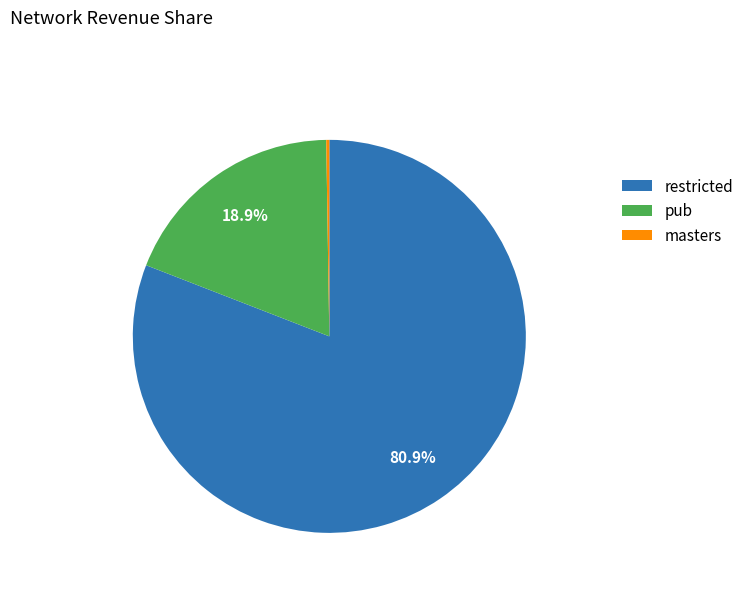

Is there any slice that represents more than half of the pie?

Yes